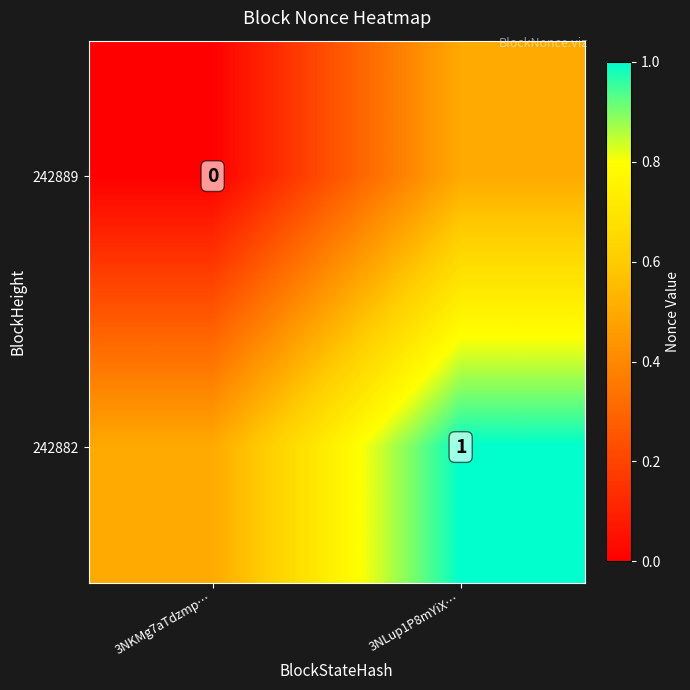

Is it true that 242882 equals 1.0 at 3NLup1P8mYiX…?

True